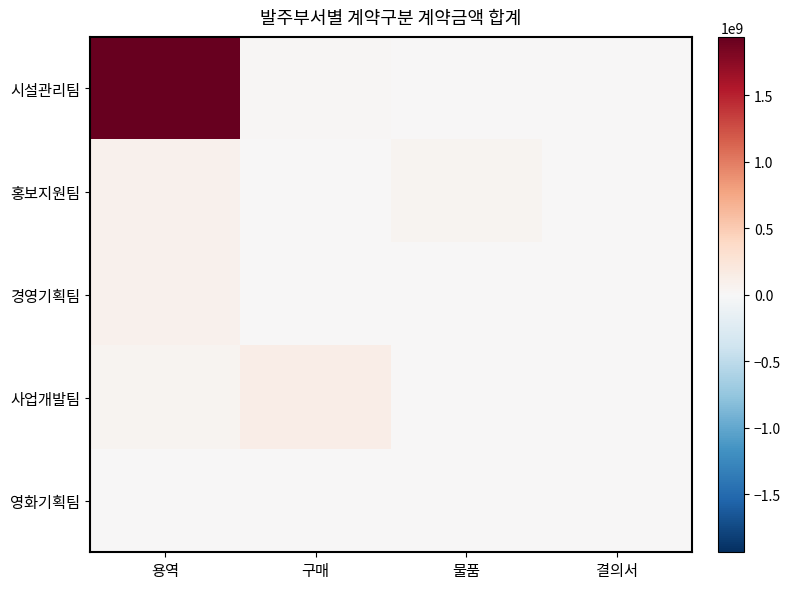

What is the difference between the highest and lowest values at 구매?

124374831